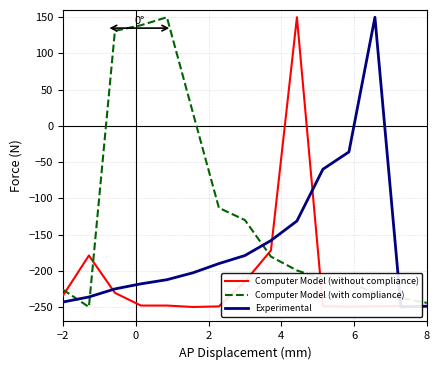

What is the value of the Experimental point at the 13th from the left?

150.0